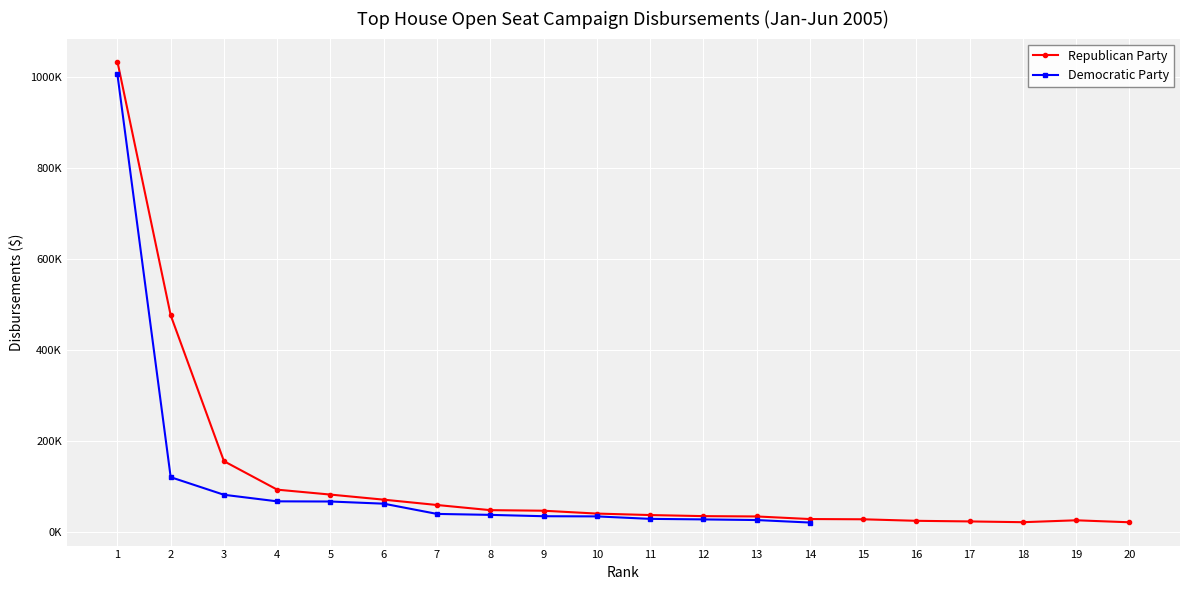

True or false: Democratic Party and Republican Party intersect in this chart.

False